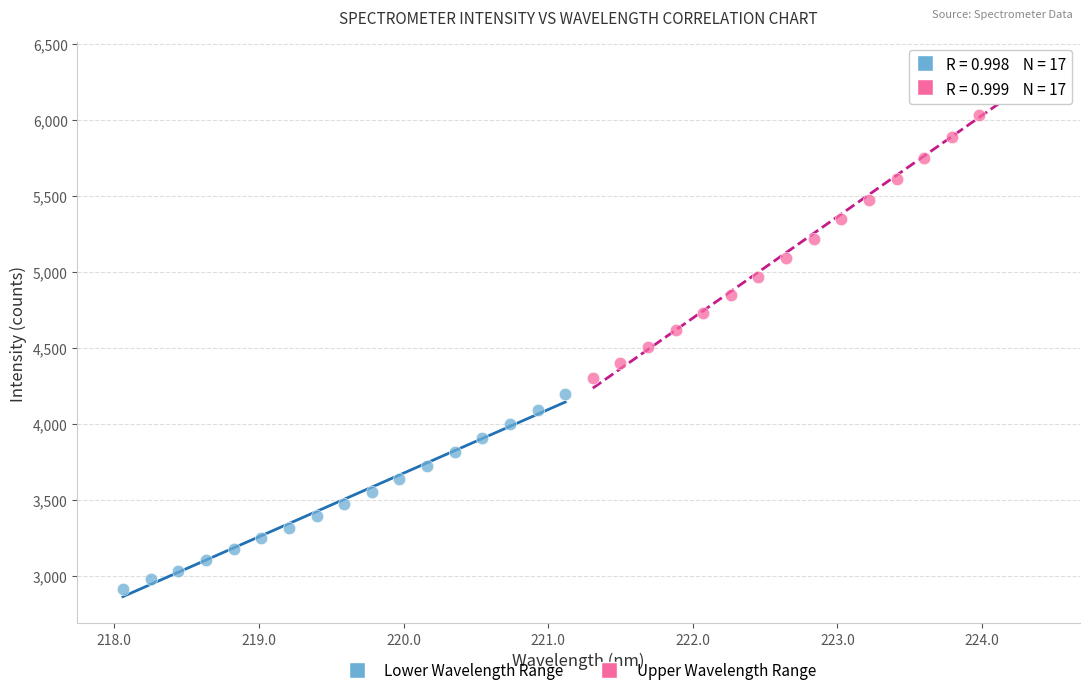

Which series contains the lowest Y value?

Lower Wavelength Range